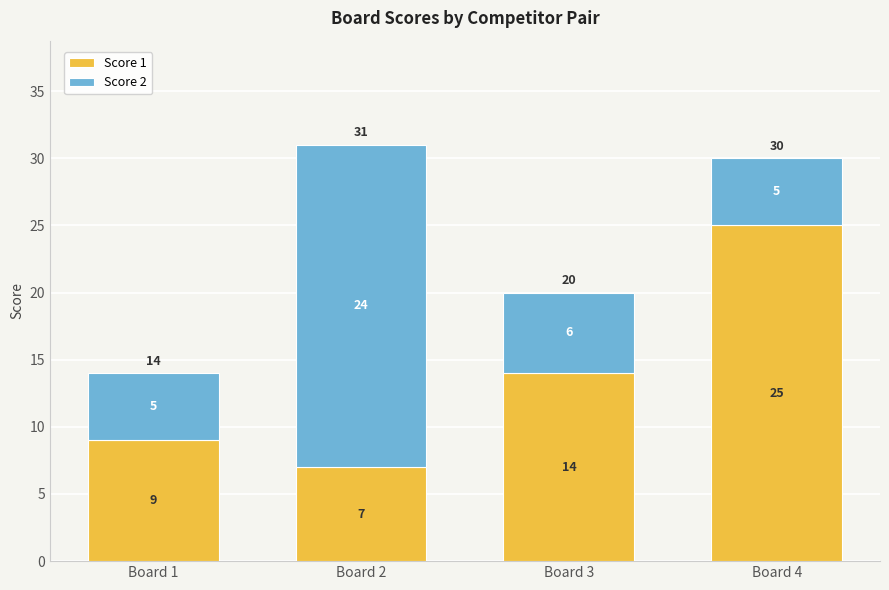

True or false: Score 1 has a value of 25 at Board 4.

True